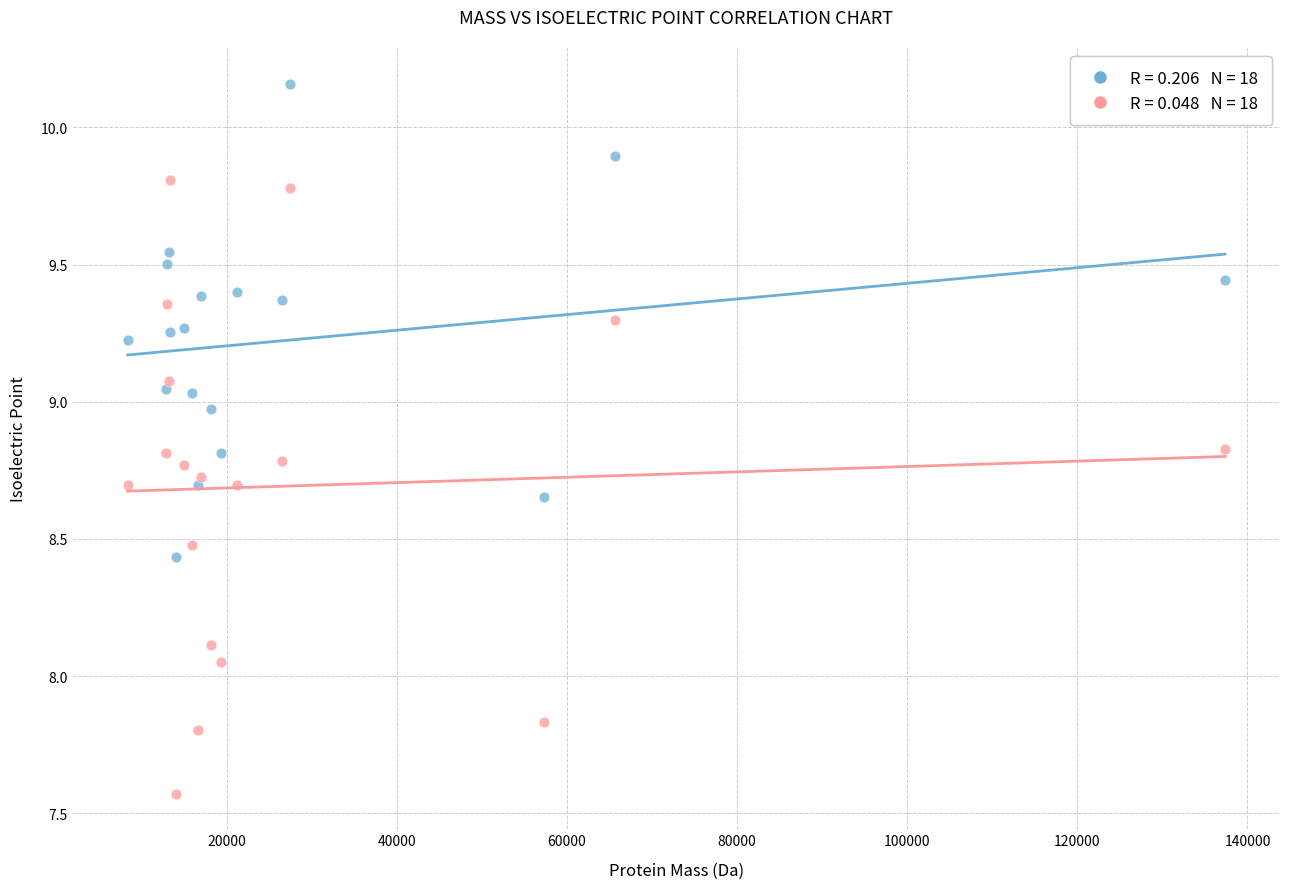

Across all data points, what is the range of Y values (max minus min)?

2.6